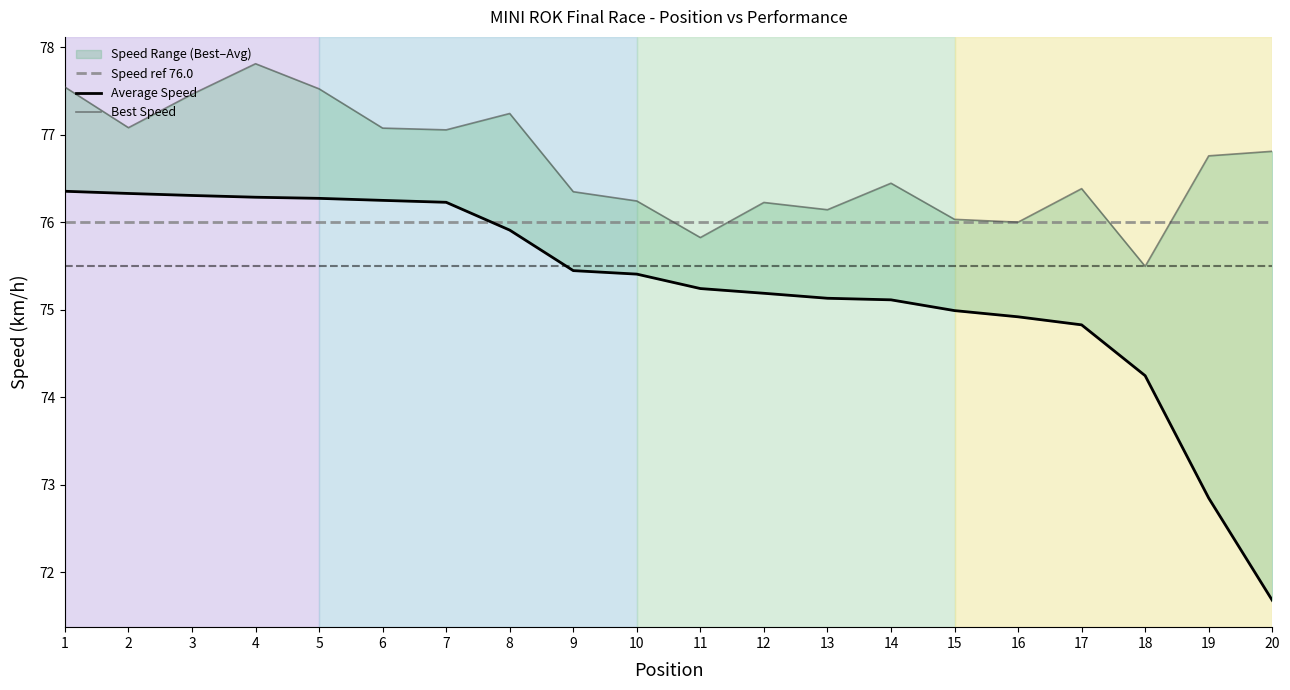

What is the value of the Best Lap time point at the 2nd from the left?

77.1